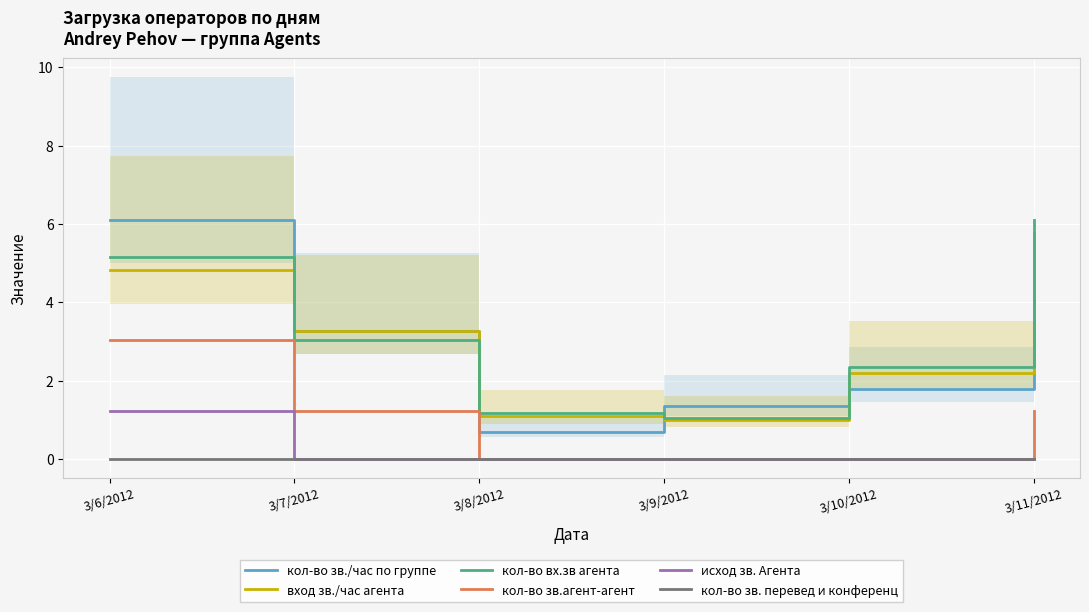

Rank the series by their maximum value, from lowest to highest.

кол-во зв. перевед и конференц, исход зв. Агента, кол-во зв.агент-агент, вход зв./час агента, кол-во зв./час по группе, кол-во вх.зв агента